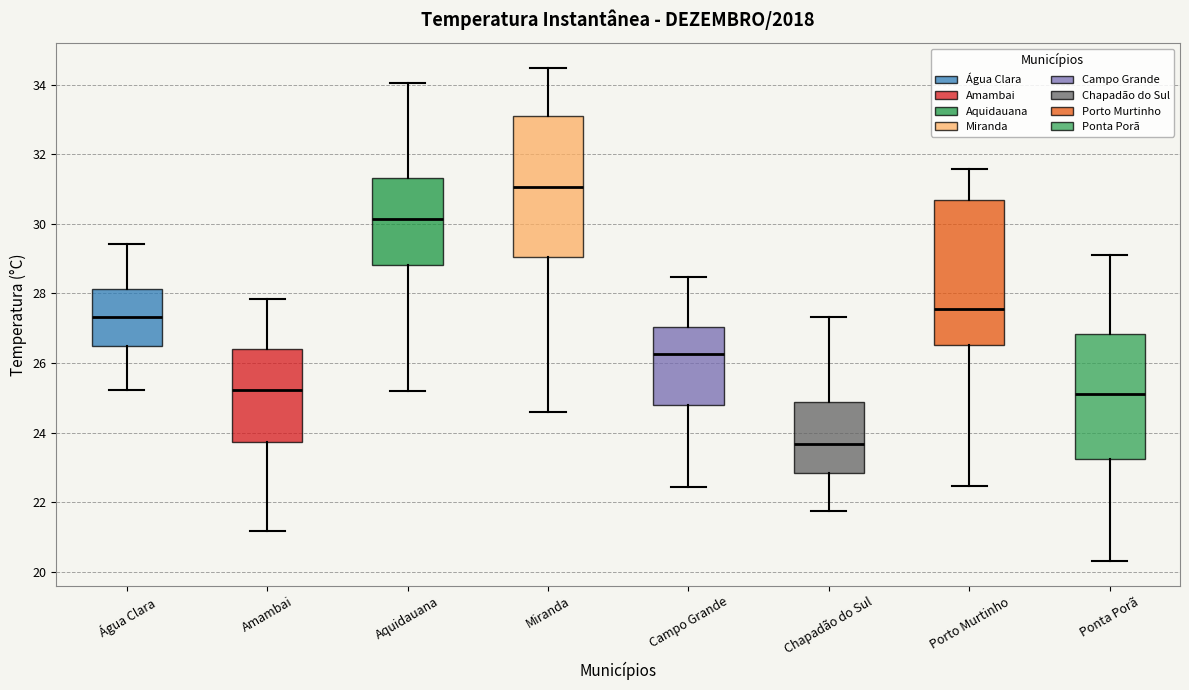

Where does the lower whisker of the box for Água Clara end on the y-axis? The values are not printed on the chart, so give them approximately, as read against the axis.

25.2